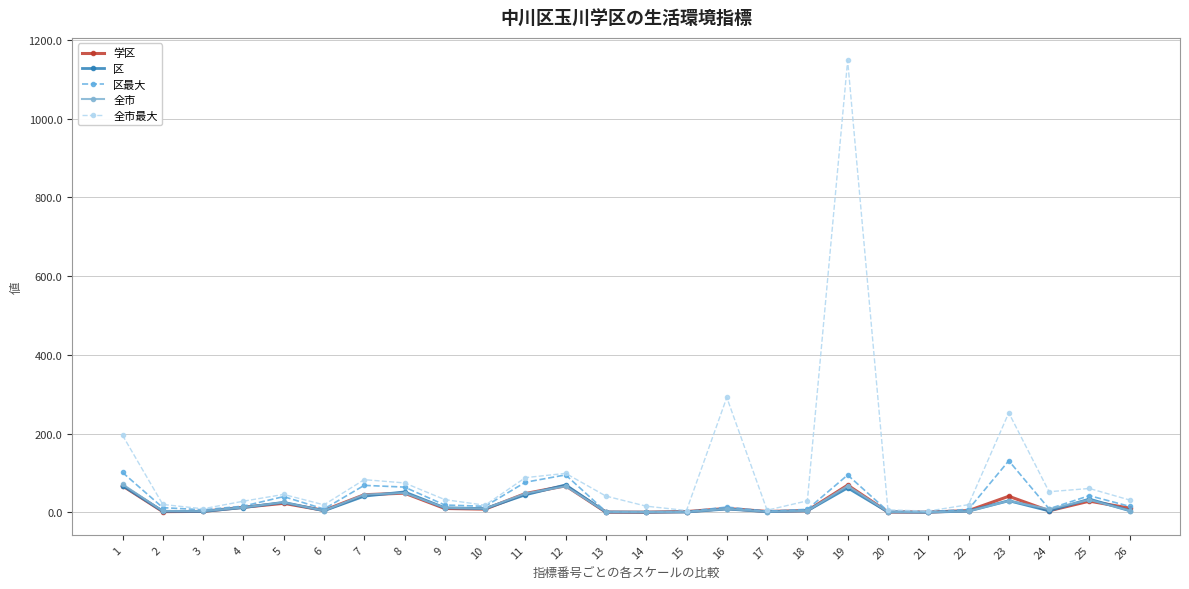

What is the total value across all series at 1?

503.1